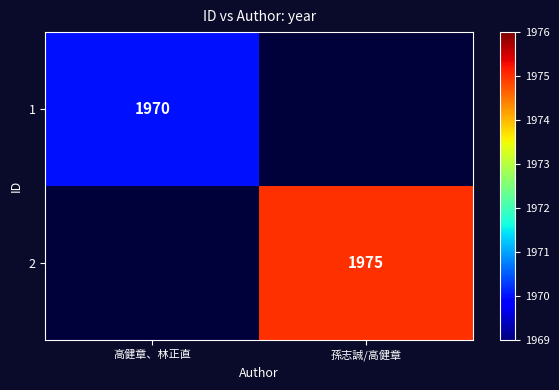

The value of 2 at 孫志誠/高健章 is 1975. True or false?

True